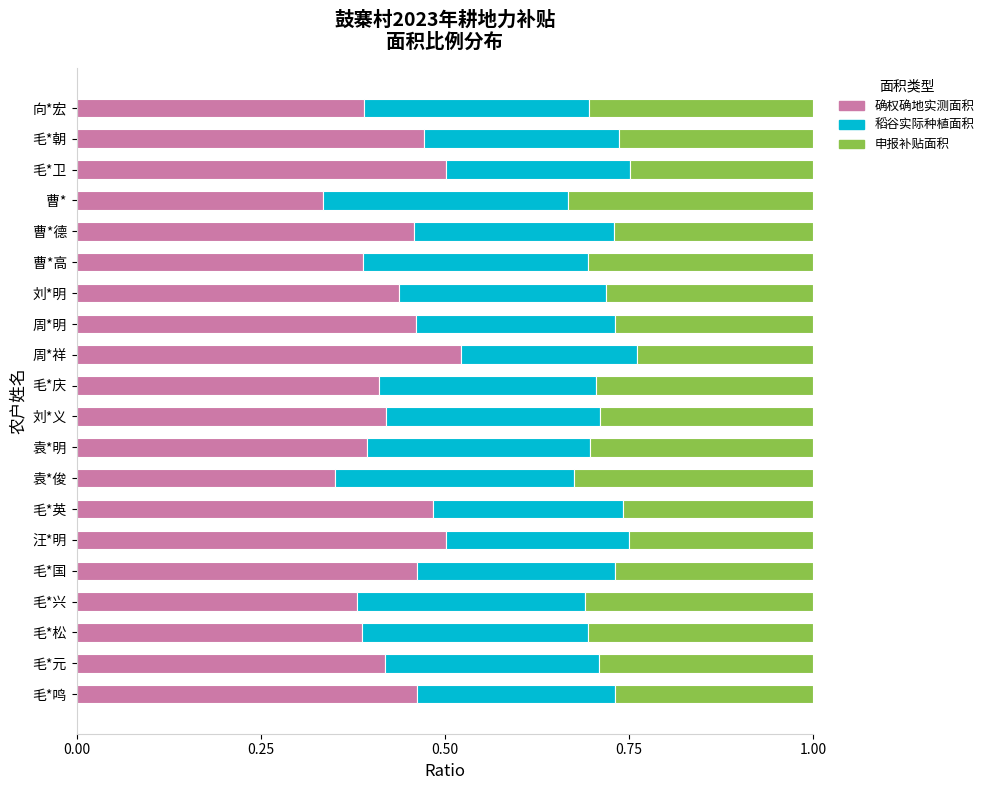

The value of 确权确地实测面积 at 毛*元 is 0.4. True or false?

True